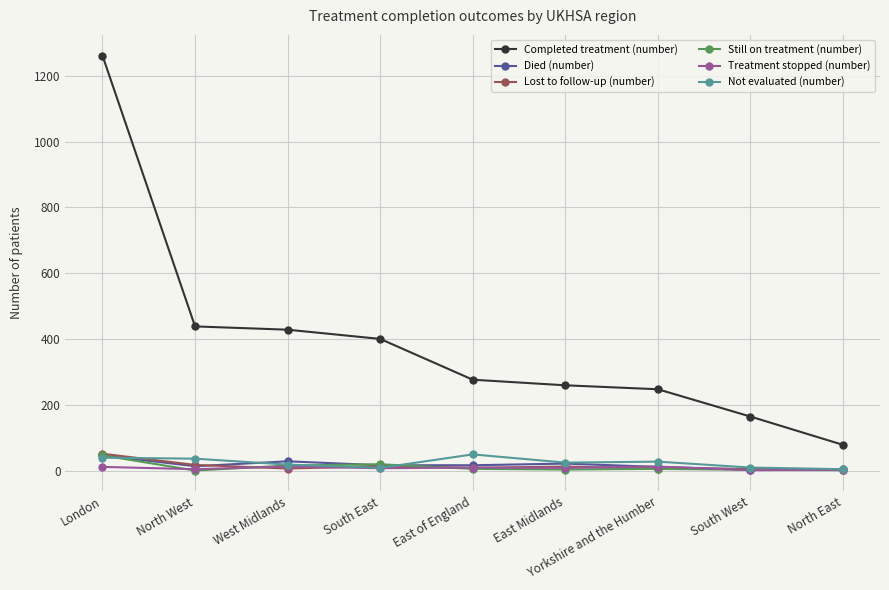

The value of Still on treatment (number) at South East is 19. True or false?

True